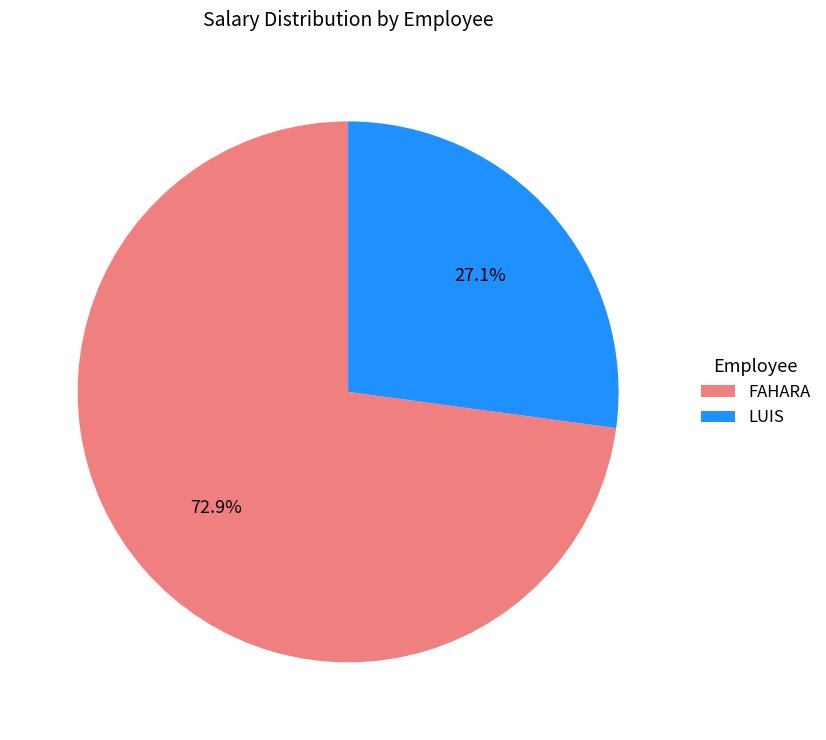

Is it true that FAHARA is 78% of the pie?

False